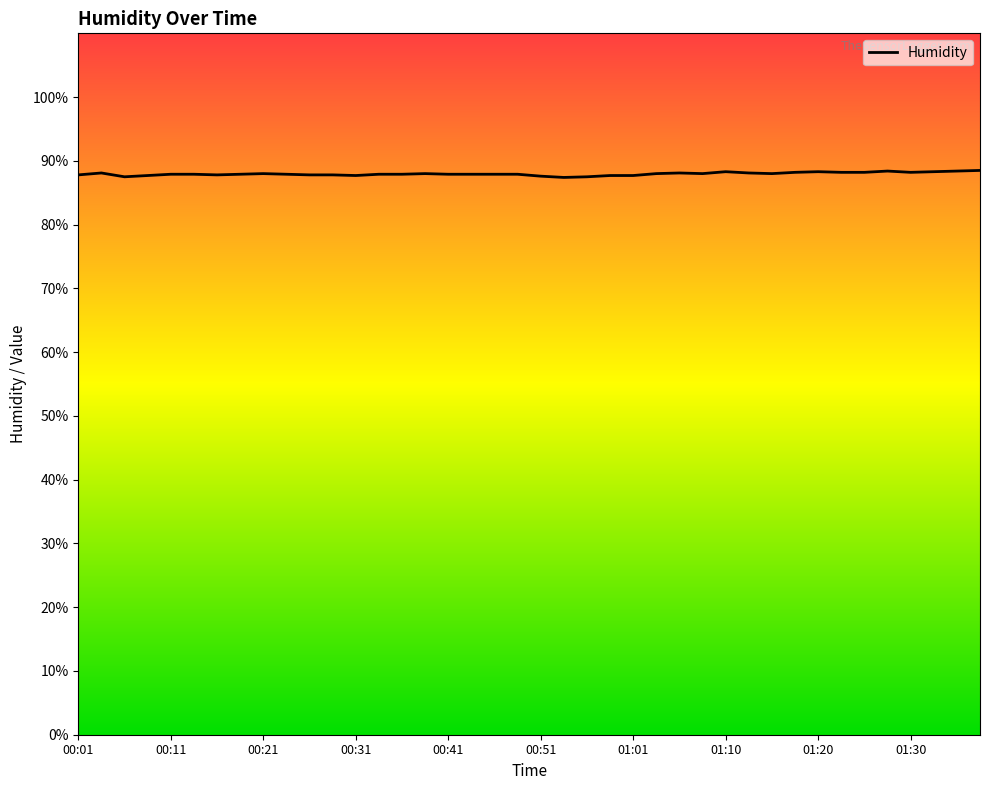

What is the greatest value displayed?

88.5